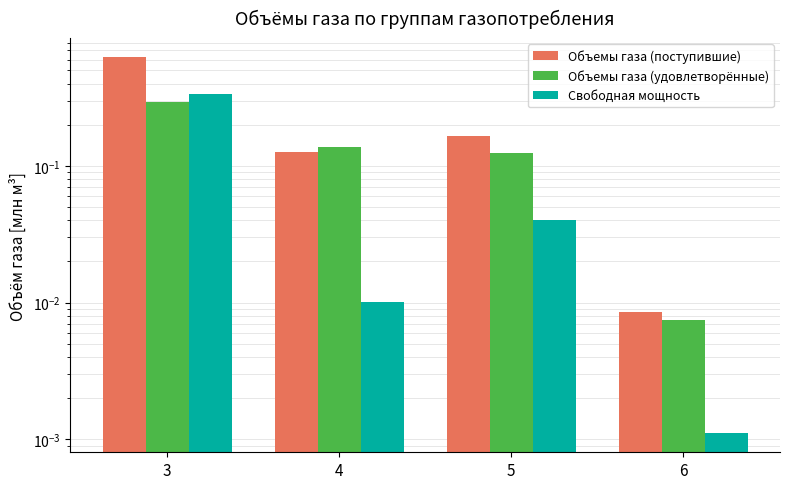

What is the sum of all Свободная мощность values?

0.4